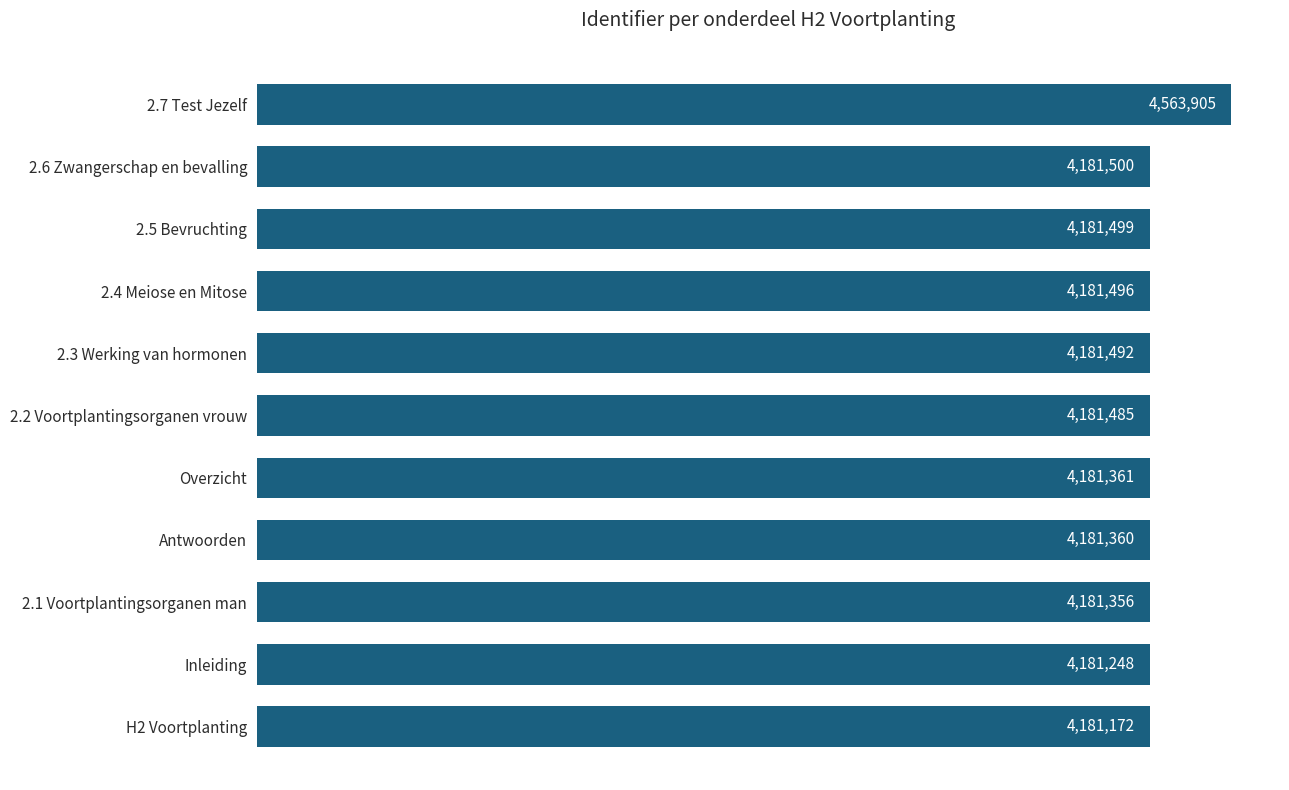

List the labels in order of value, largest first.

2.7 Test Jezelf, 2.6 Zwangerschap en bevalling, 2.5 Bevruchting, 2.4 Meiose en Mitose, 2.3 Werking van hormonen, 2.2 Voortplantingsorganen vrouw, Overzicht, Antwoorden, 2.1 Voortplantingsorganen man, Inleiding, H2 Voortplanting